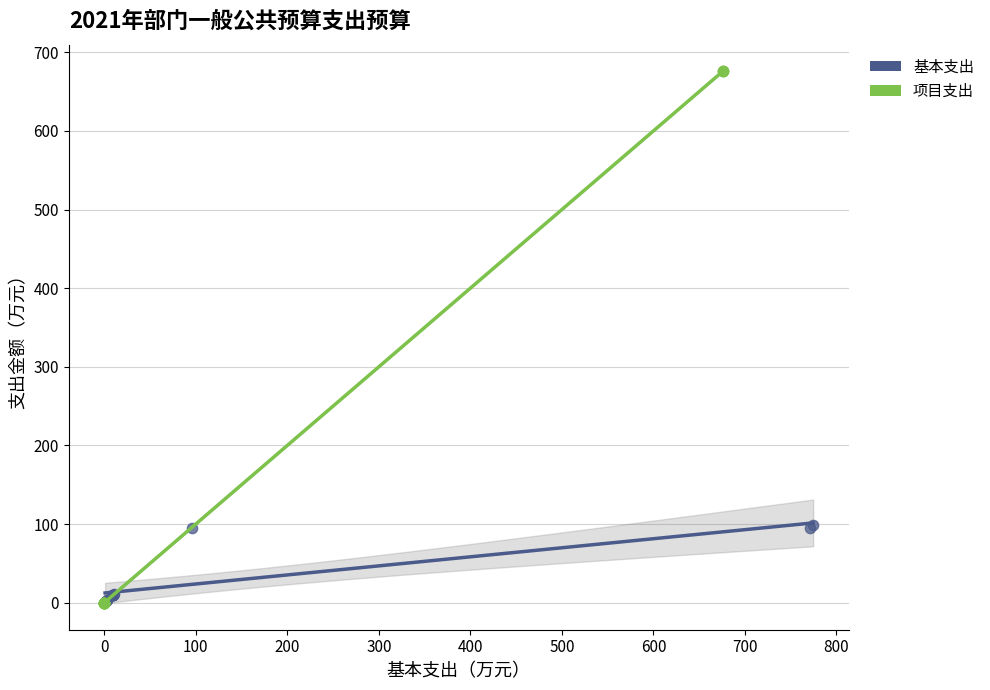

Which series has the widest spread of Y values?

项目支出